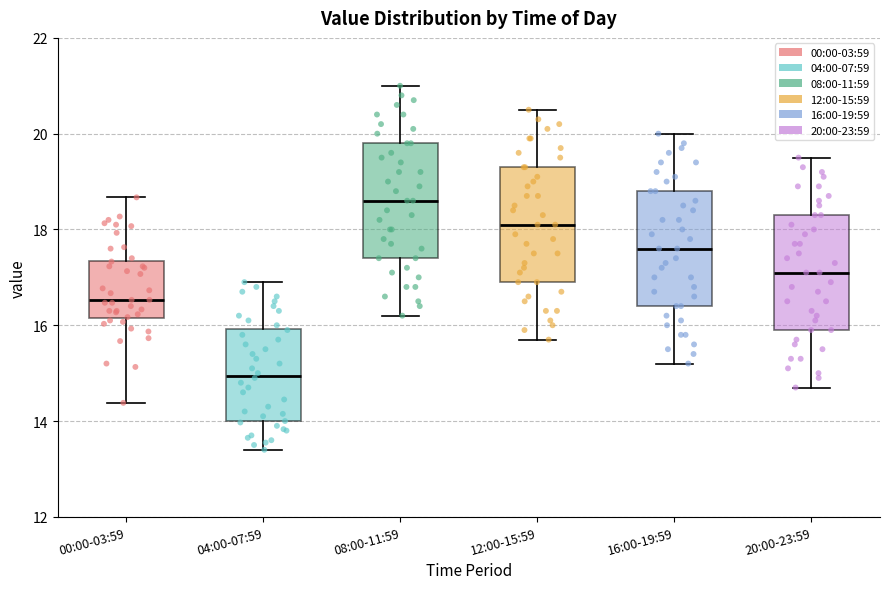

Which box has the highest median line?

08:00-11:59